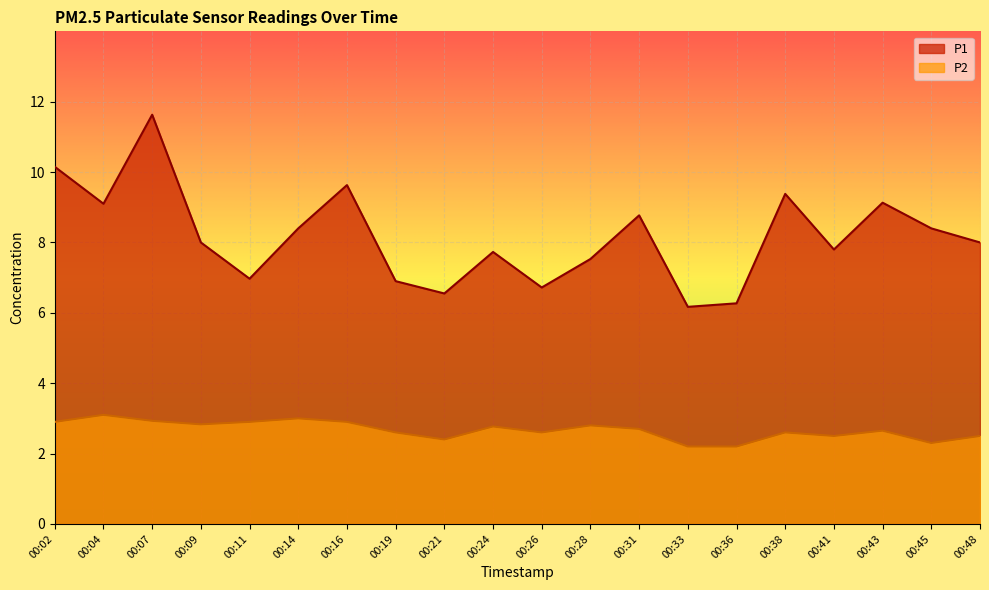

True or false: P2 and P1 intersect in this chart.

False